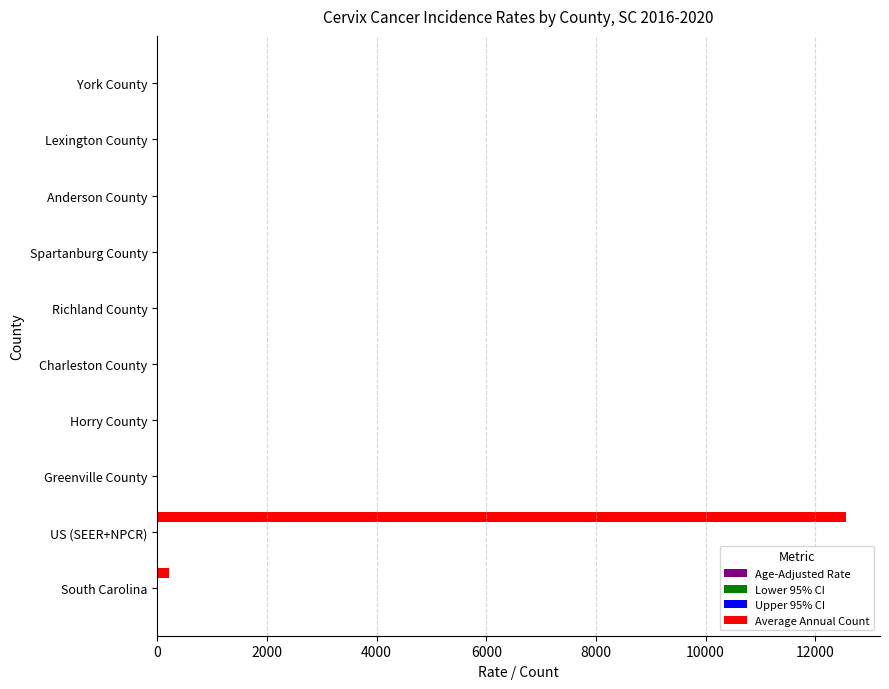

Which series has the largest total across all categories?

Average Annual Count